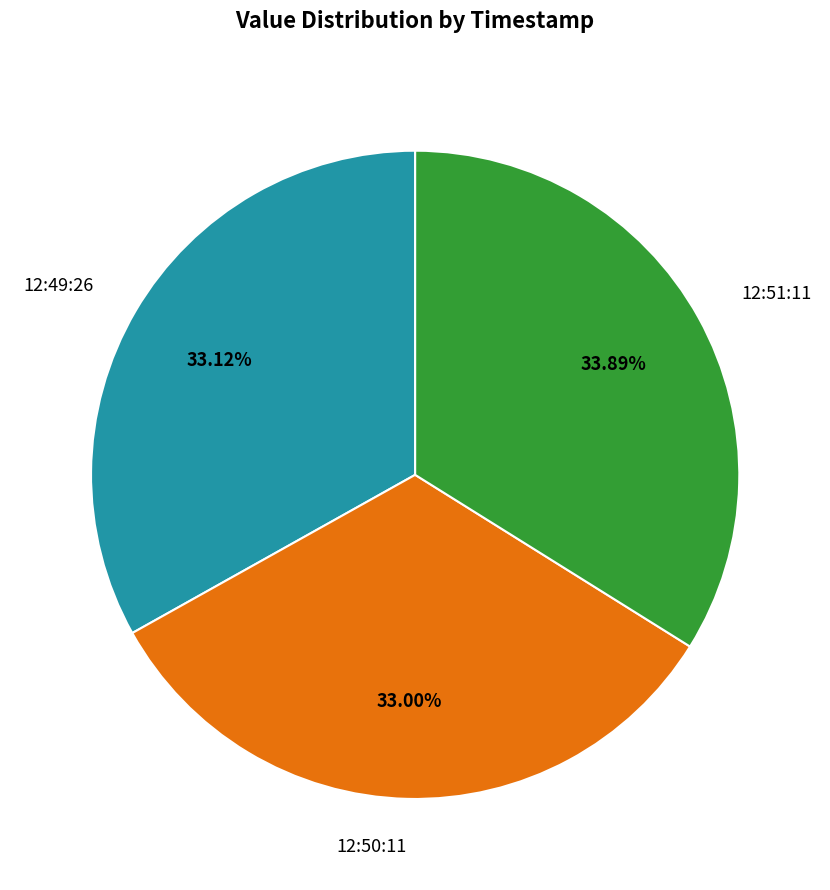

Is there a majority slice in this chart?

No